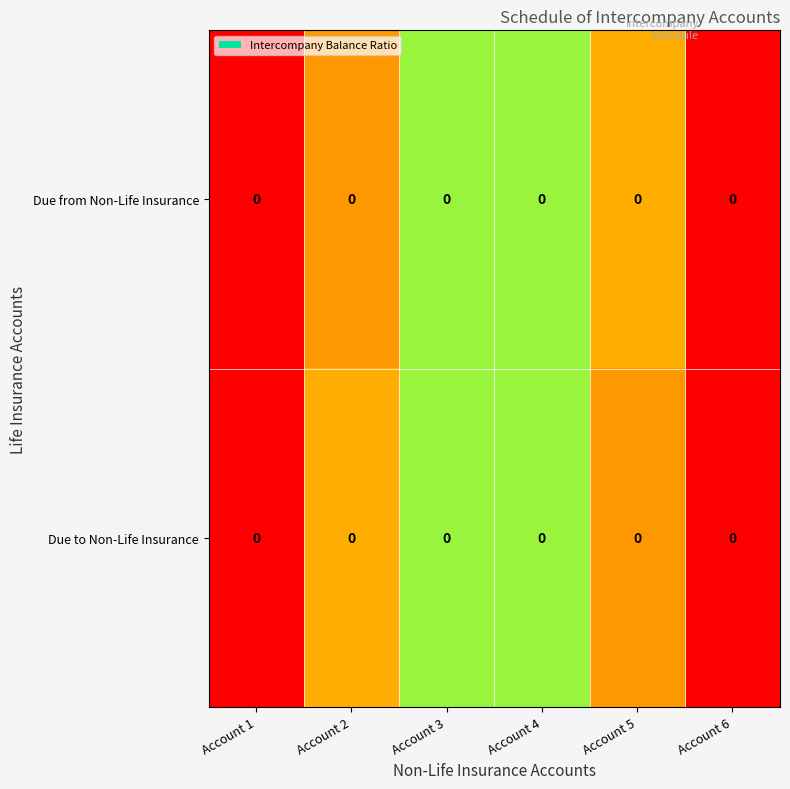

How many data points does each series have?

6